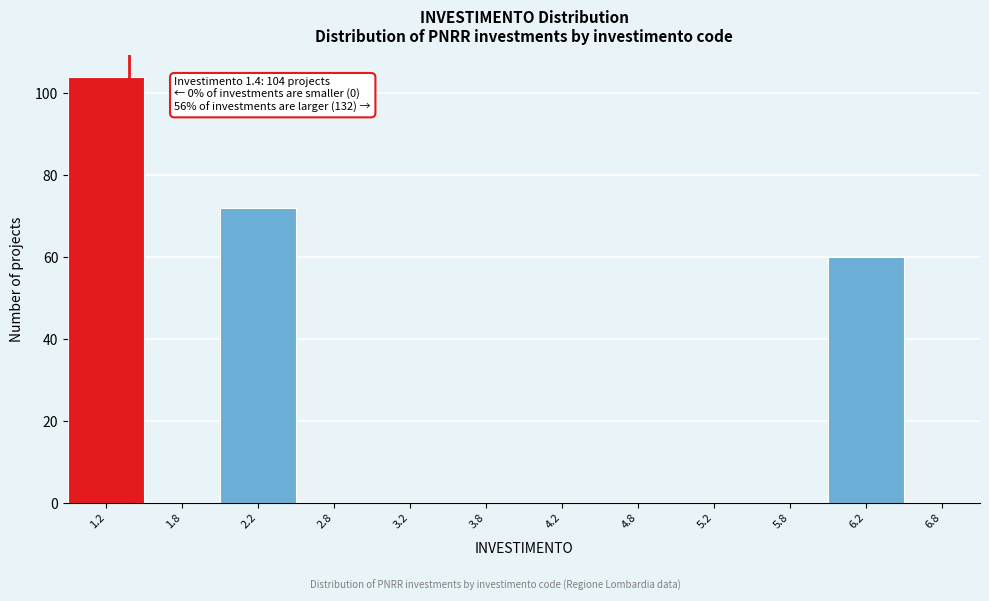

Over which range of the x-axis is the bar tallest?

1.0 to 1.5